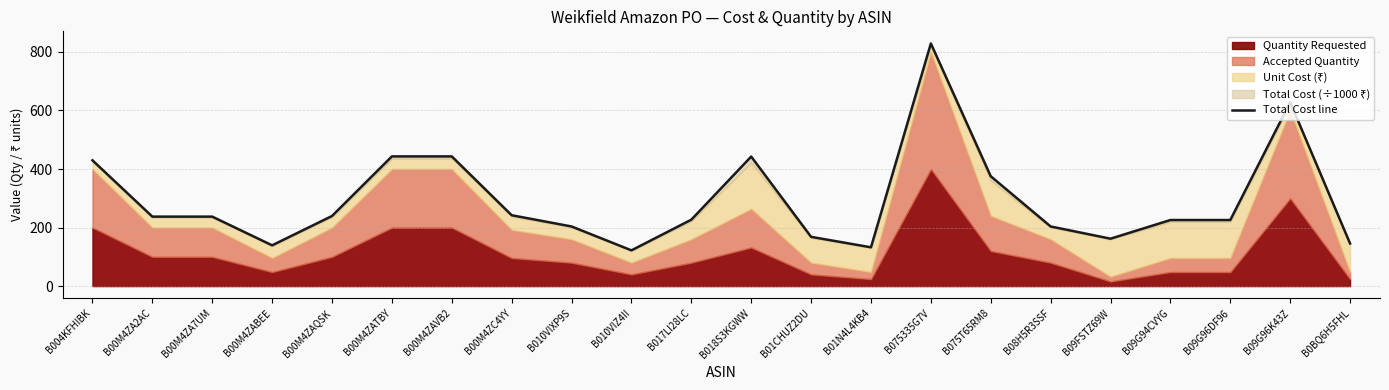

Where is the data nearest to the value 475?

B00M4ZATBY